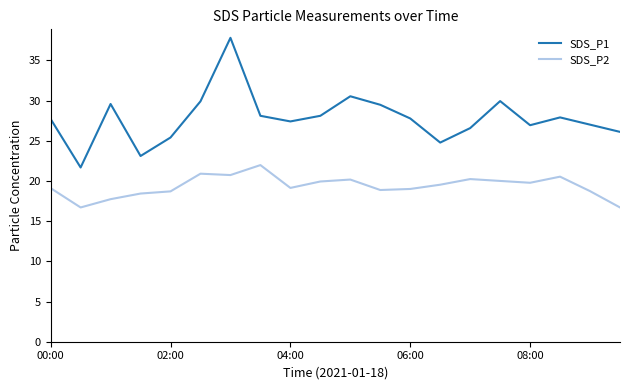

Which series has the widest spread of values?

SDS_P1